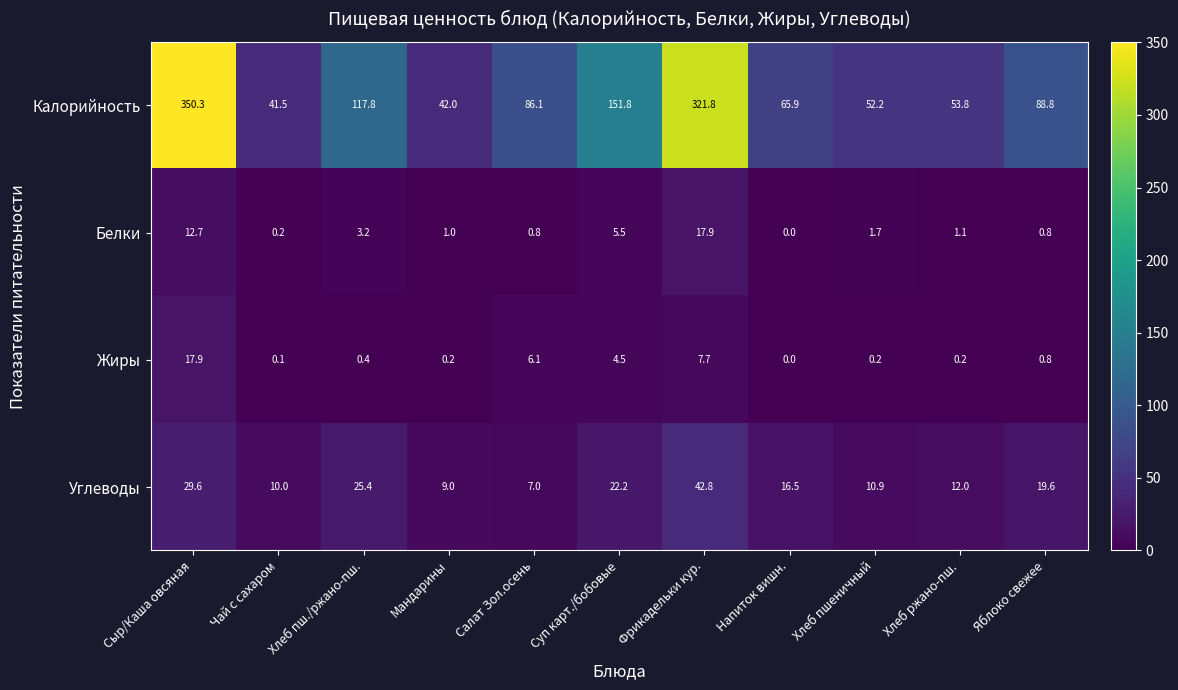

At how many categories does at least one series exceed 207?

2